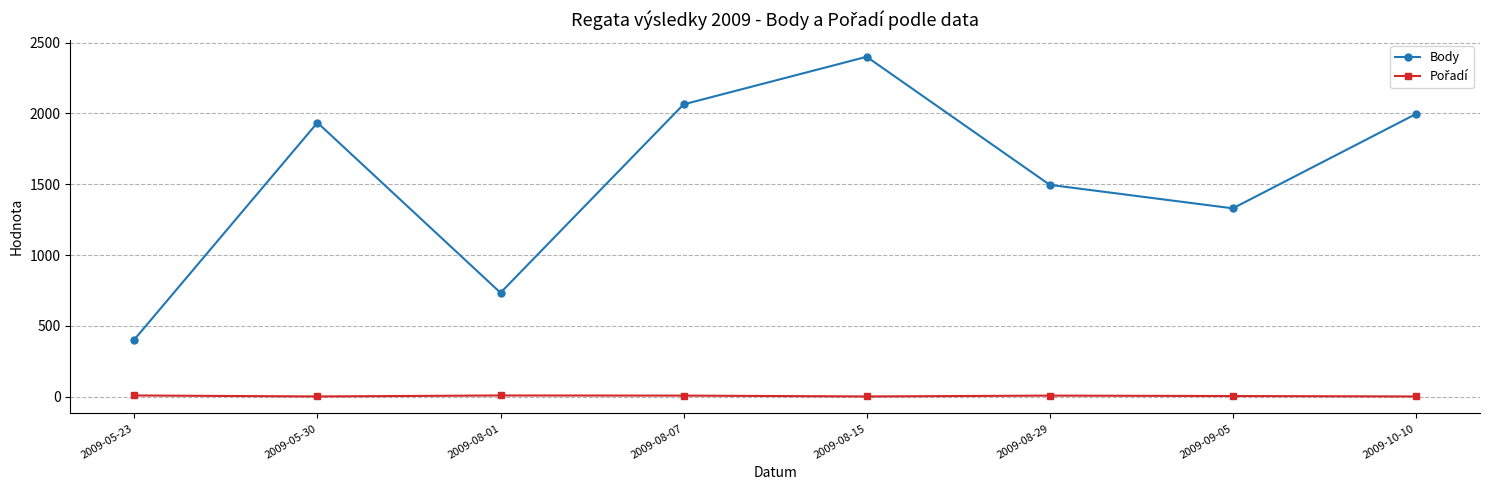

How many interior local valleys does the Body series have?

2